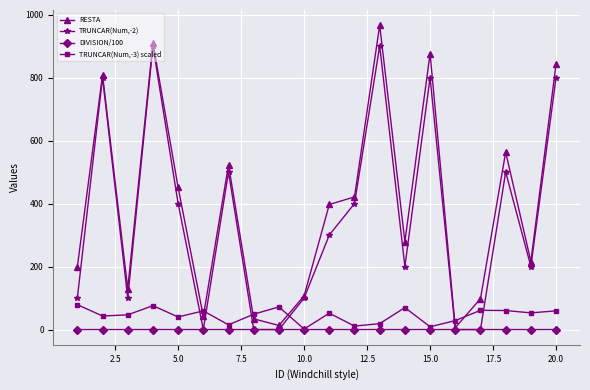

At how many categories does at least one series exceed 855?

3